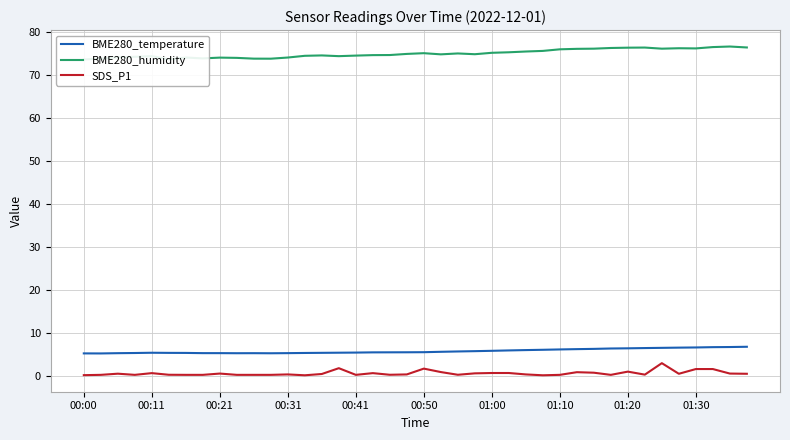

How many series are shown in this chart?

3